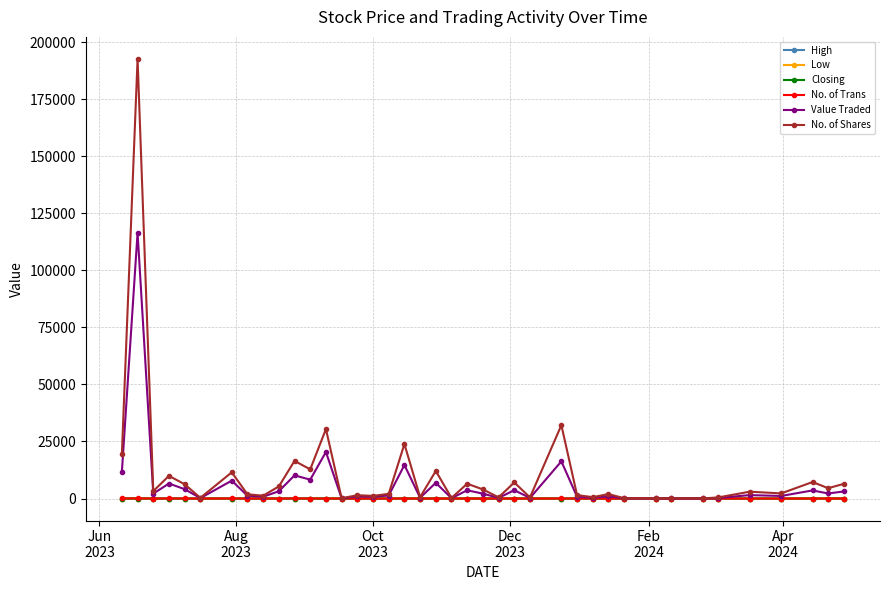

Count the number of categories in the chart.

40